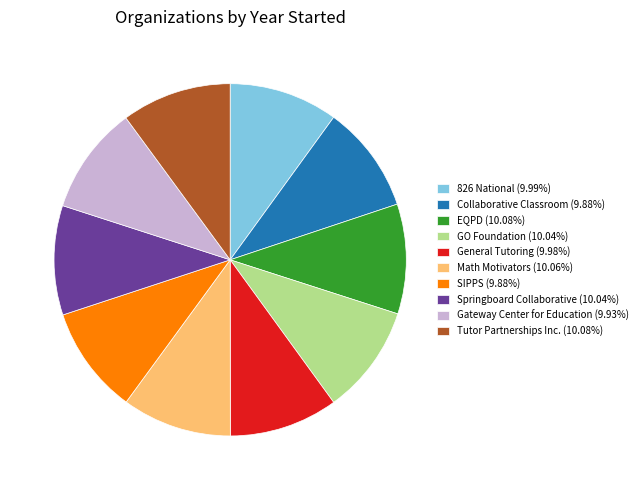

What is the ratio of the value at Tutor Partnerships Inc. (10.08%) to the value at SIPPS (9.88%)?

1.0